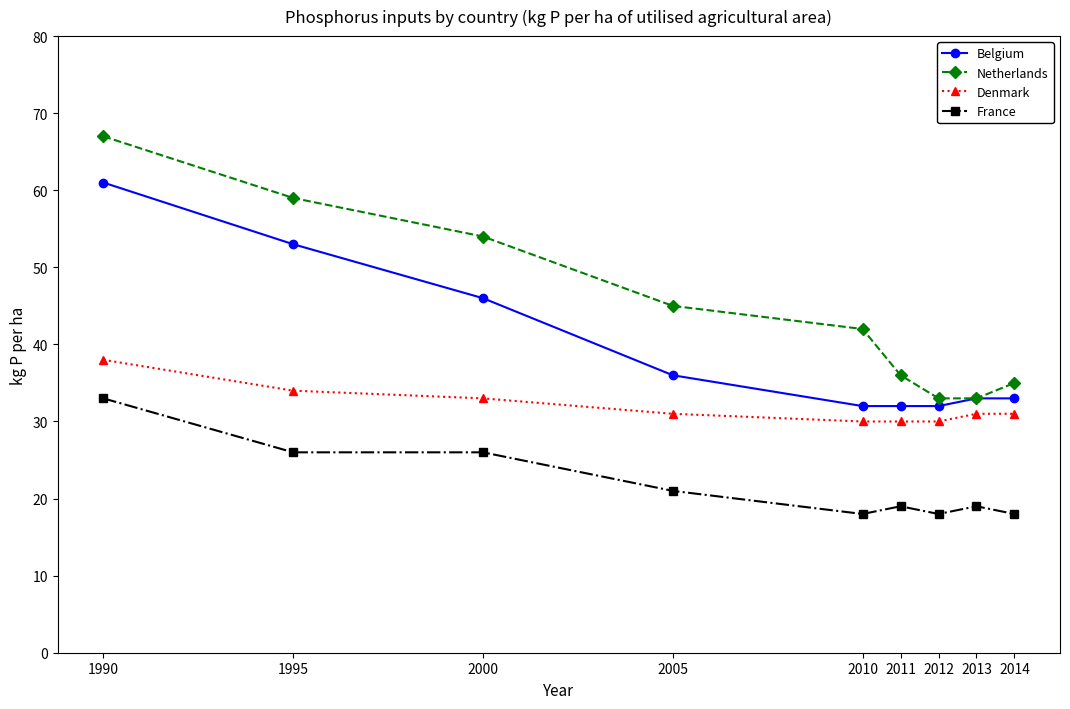

What are all the series names shown in the legend?

Belgium, Netherlands, Denmark, France